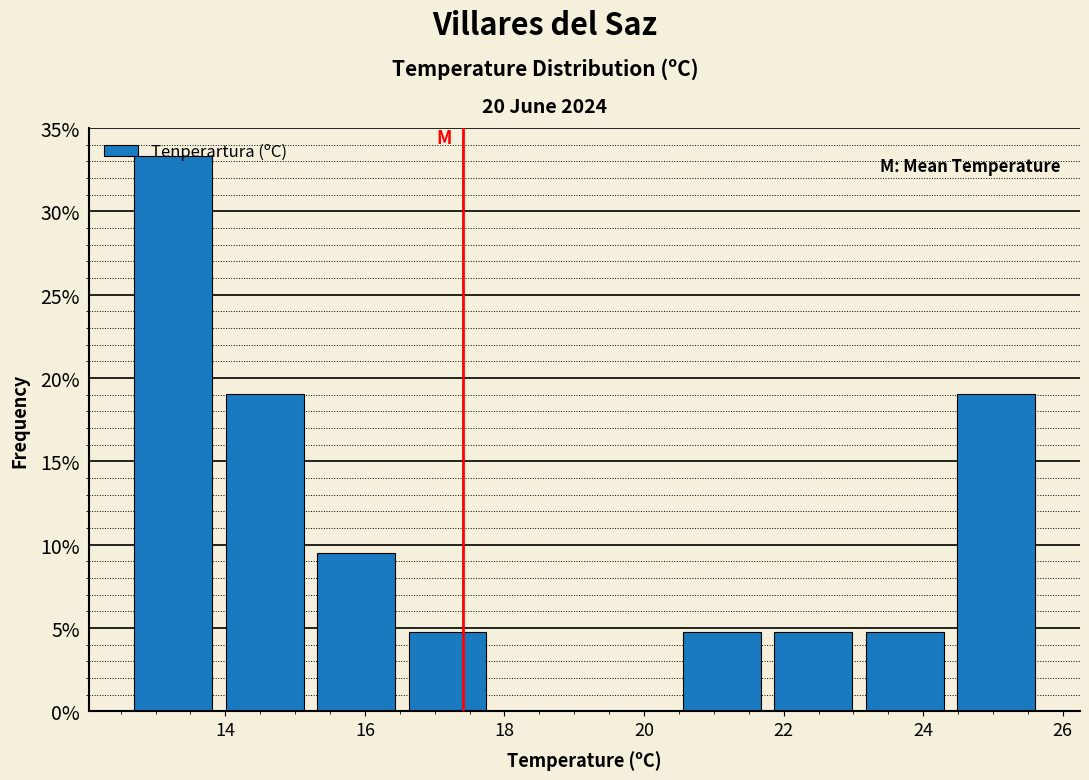

Reading left to right, transcribe this chart: for each bar, give the range it covers on the x-axis and its height. Neither the bar edges nor the heights are printed on the chart, so give them approximately, as read against the axes.

12.6 to 14.0: 33.5
14.0 to 15.2: 19.0
15.2 to 16.6: 9.5
16.6 to 17.8: 5.0
17.8 to 19.2: 0
19.2 to 20.4: 0
20.4 to 21.8: 5.0
21.8 to 23.0: 5.0
23.0 to 24.4: 5.0
24.4 to 25.8: 19.0